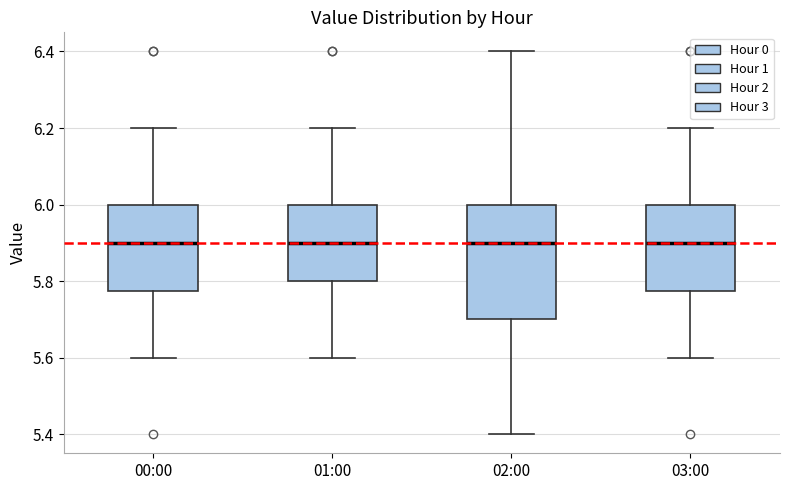

Reading left to right, read every box against the y-axis: the position of its median line, the range the box covers, and the ends of its whiskers. The values are not printed on the chart, so give them approximately, as read against the axis.

00:00: median 5.90, box 5.78 to 6.00, whiskers 5.60 to 6.20
01:00: median 5.90, box 5.80 to 6.00, whiskers 5.60 to 6.20
02:00: median 5.90, box 5.70 to 6.00, whiskers 5.40 to 6.40
03:00: median 5.90, box 5.78 to 6.00, whiskers 5.60 to 6.20